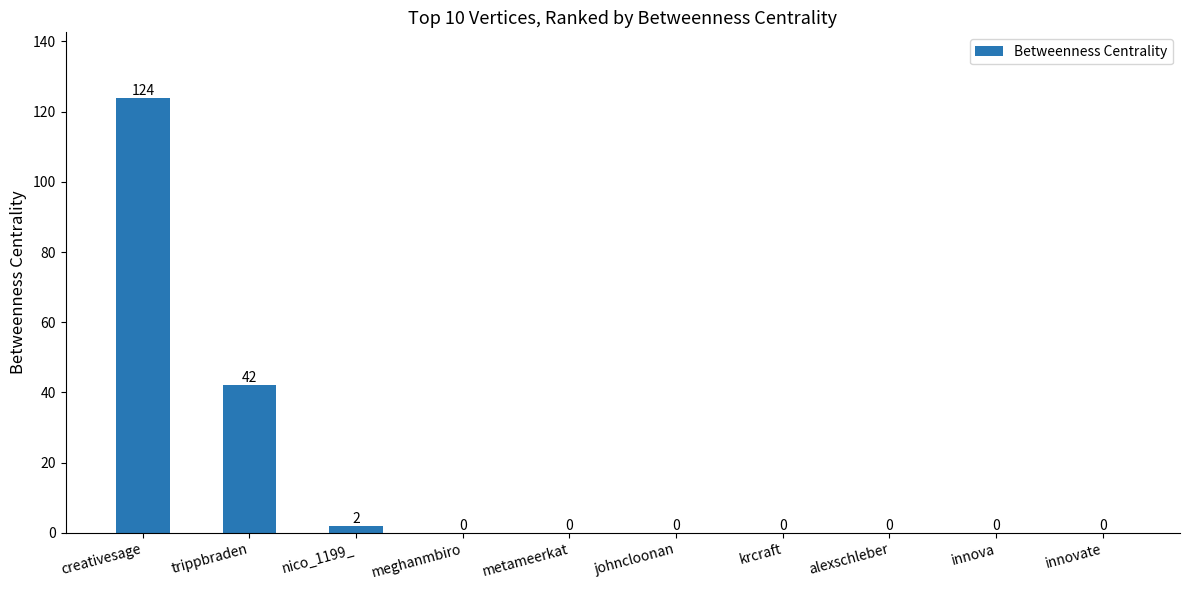

Where is the data nearest to the value 62?

trippbraden